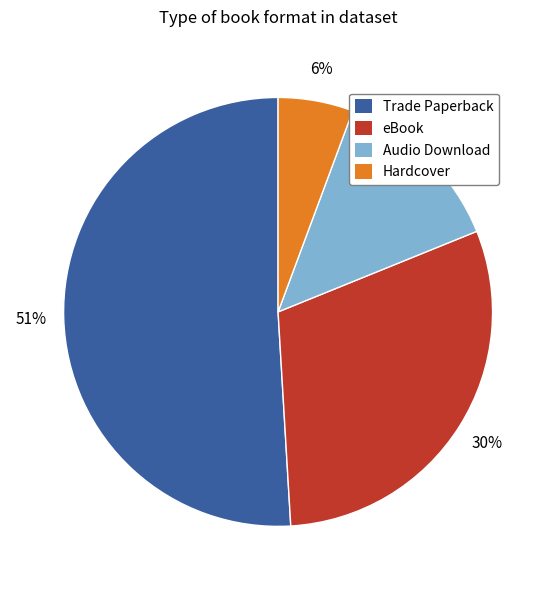

Does any single category account for the majority?

Yes